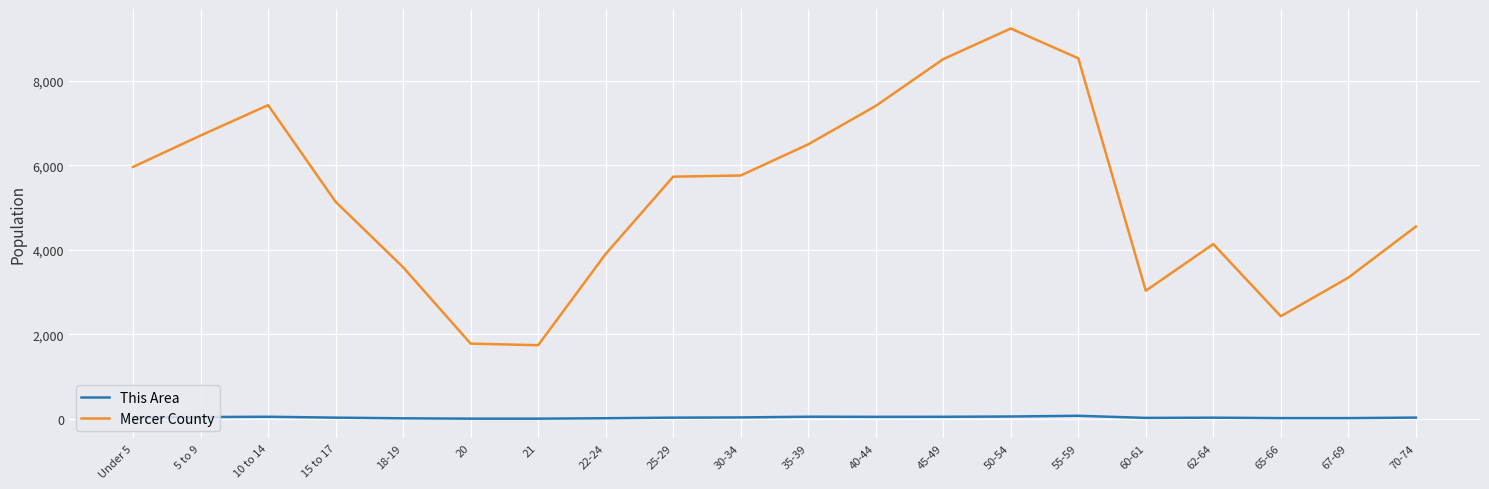

Does the chart have visible grid lines?

Yes